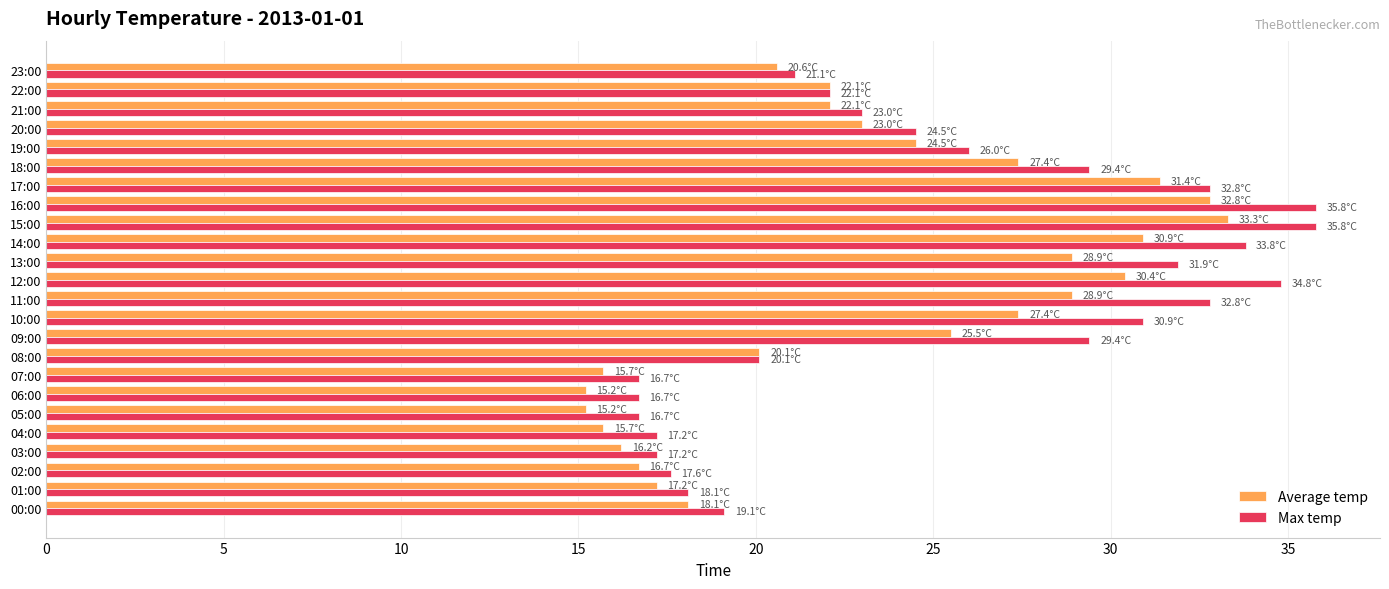

What is the difference between the second highest and minimum values in the Average temp series?

17.6